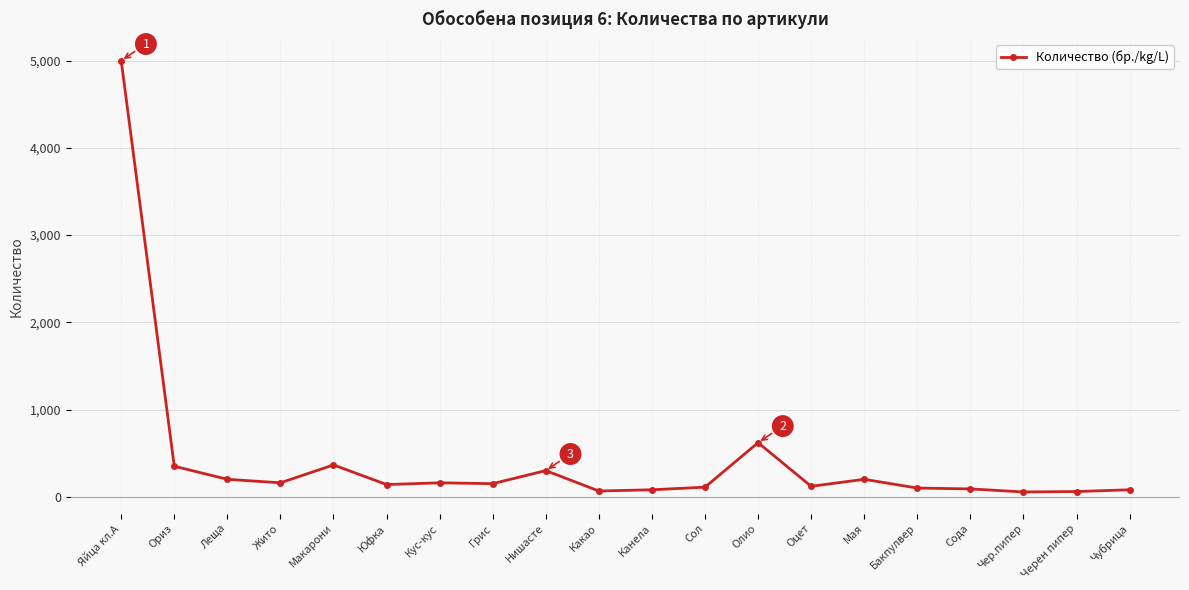

What is the sum of the values at Яйца кл.А and Мая?

5200